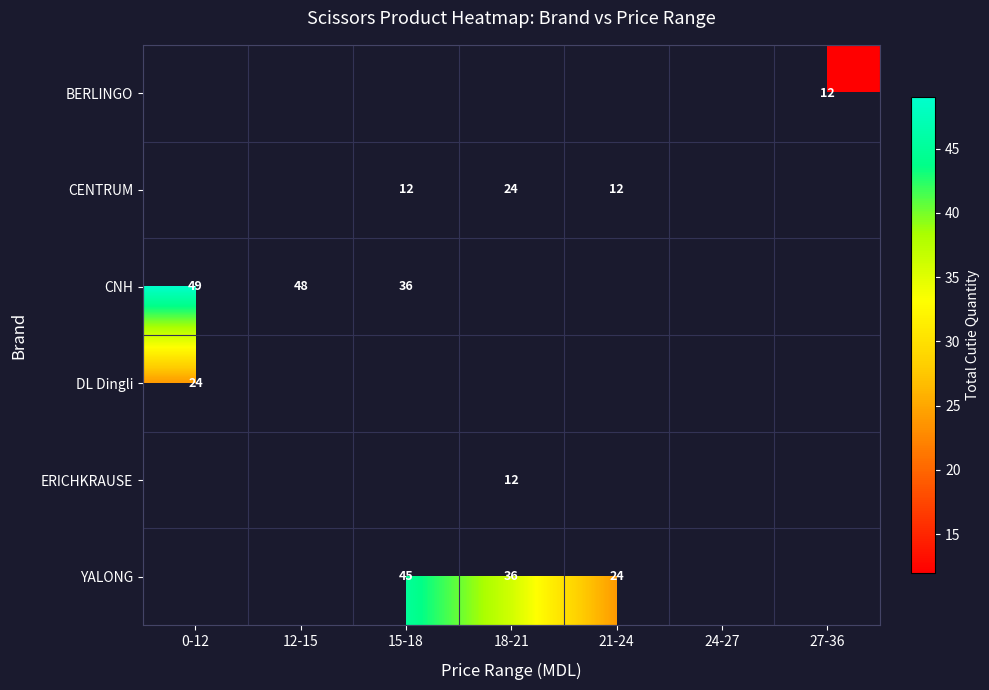

The value of YALONG at 21-24 is 24. True or false?

True